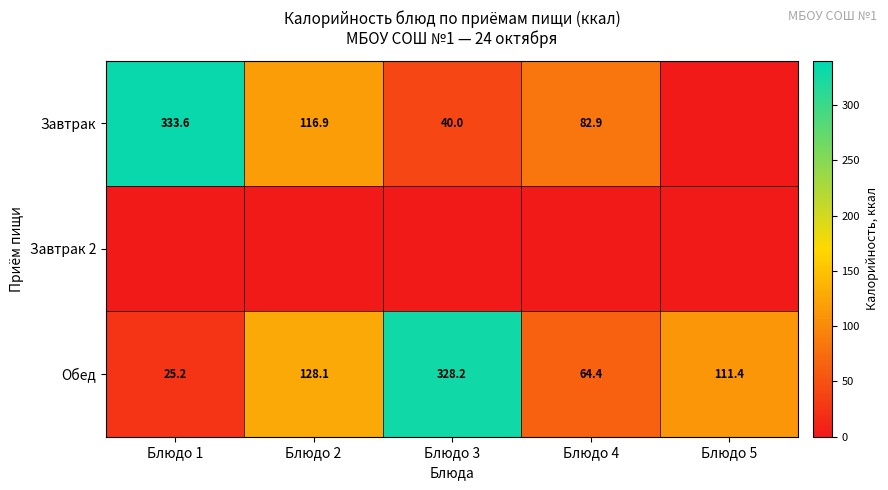

Is it true that Обед equals 181.3 at Блюдо 2?

False